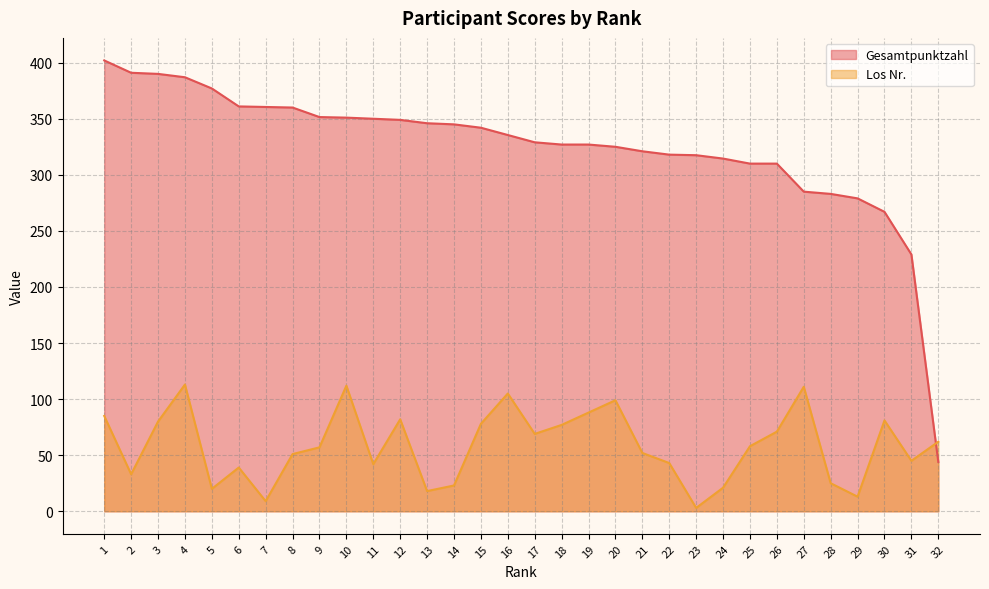

What are all the series names shown in the legend?

Gesamtpunktzahl, Los Nr.